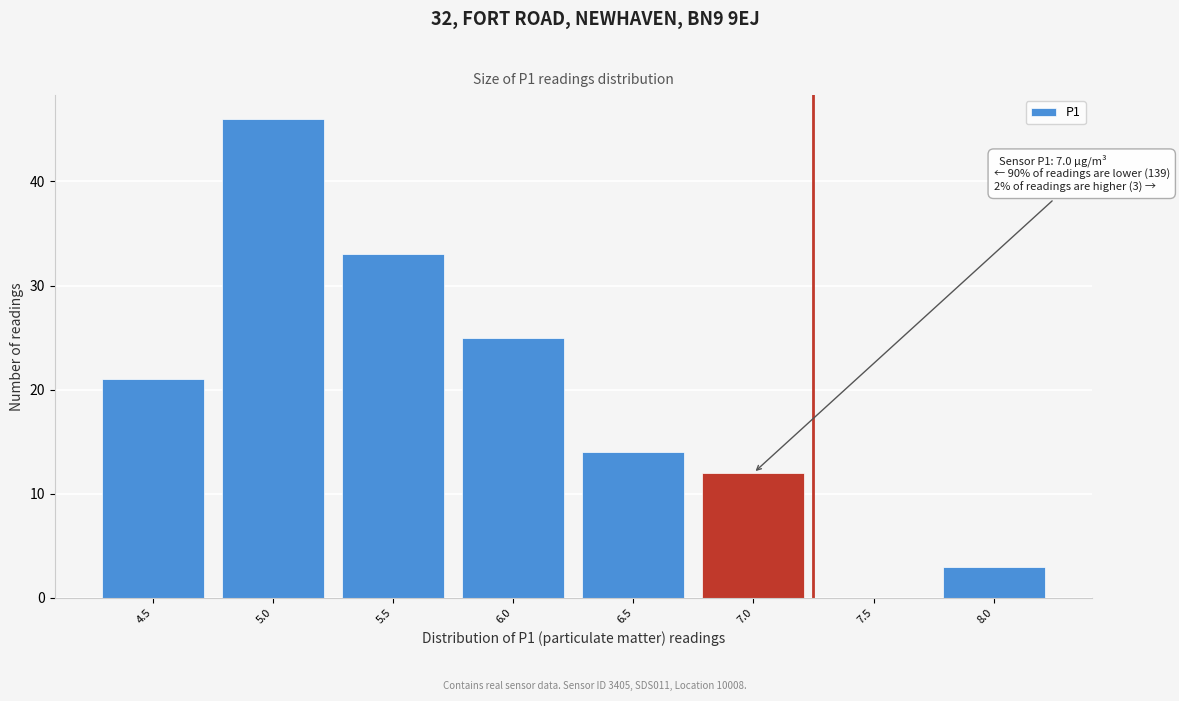

Reading left to right, what are all the values shown in this chart?

4.5=21	5.0=46	5.5=33	6.0=25	6.5=14	7.0=12	7.5=0	8.0=3